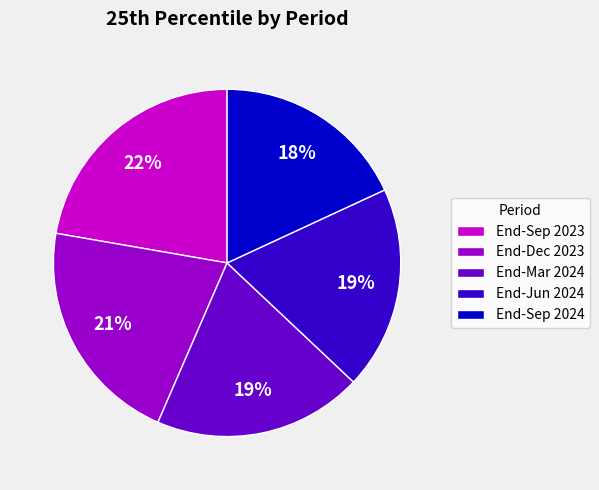

True or false: End-Mar 2024 accounts for 19% of the total.

True